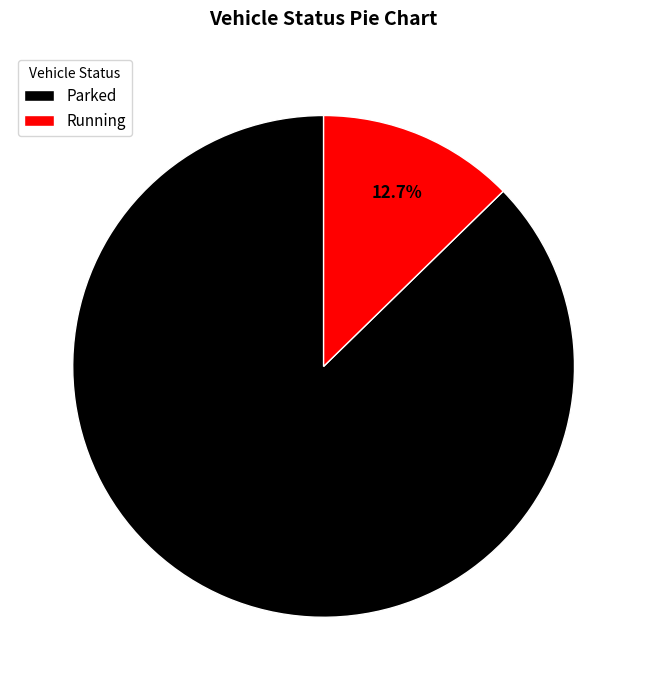

How many slices are in this pie chart?

2